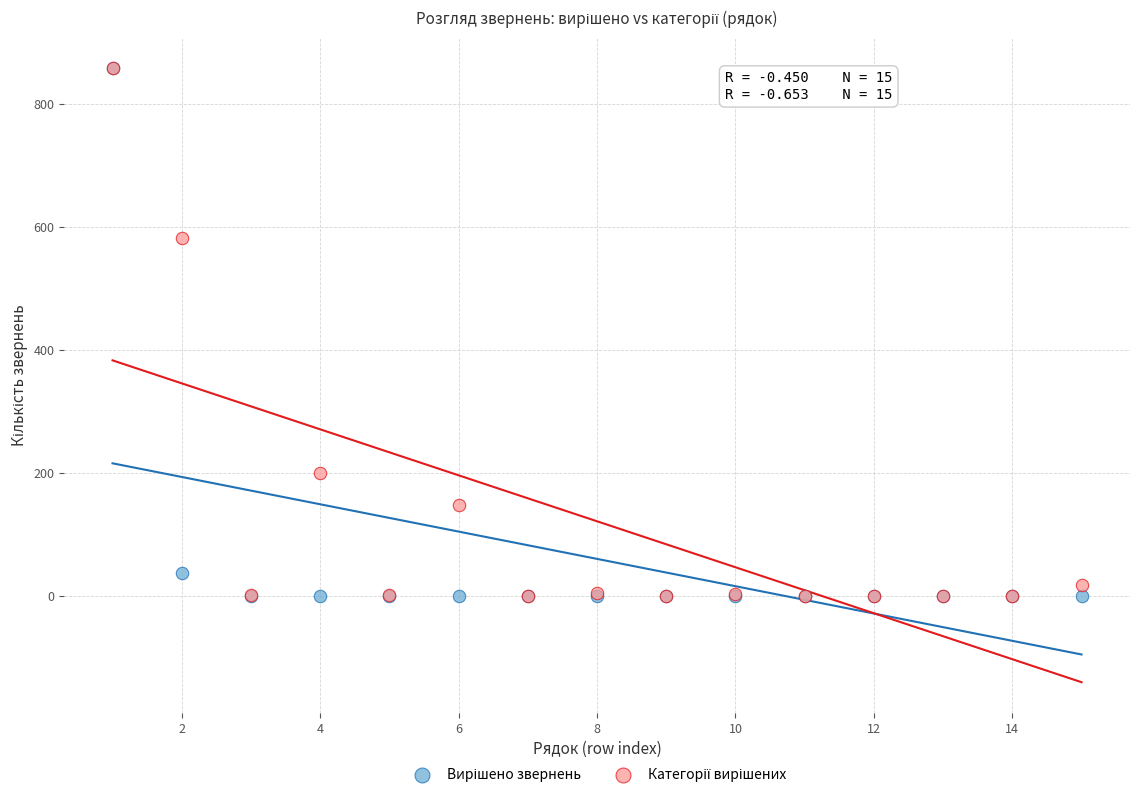

Across all series, what Y value is closest to 429?

582